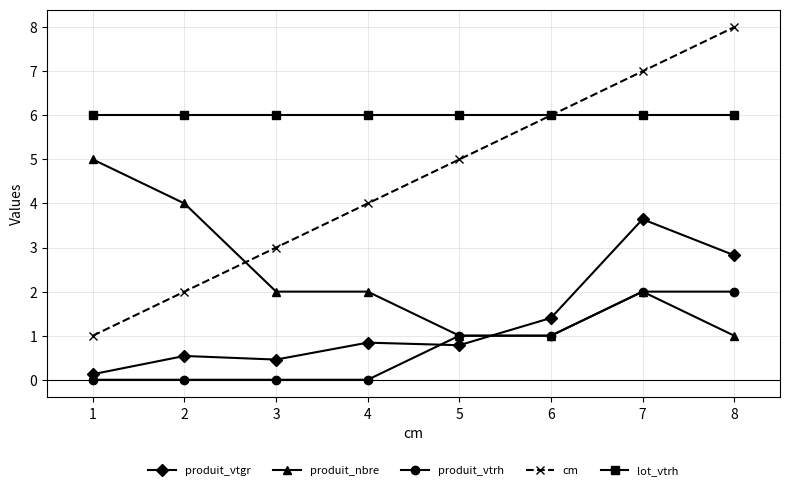

True or false: cm has more than 2 points higher than both neighbors.

False